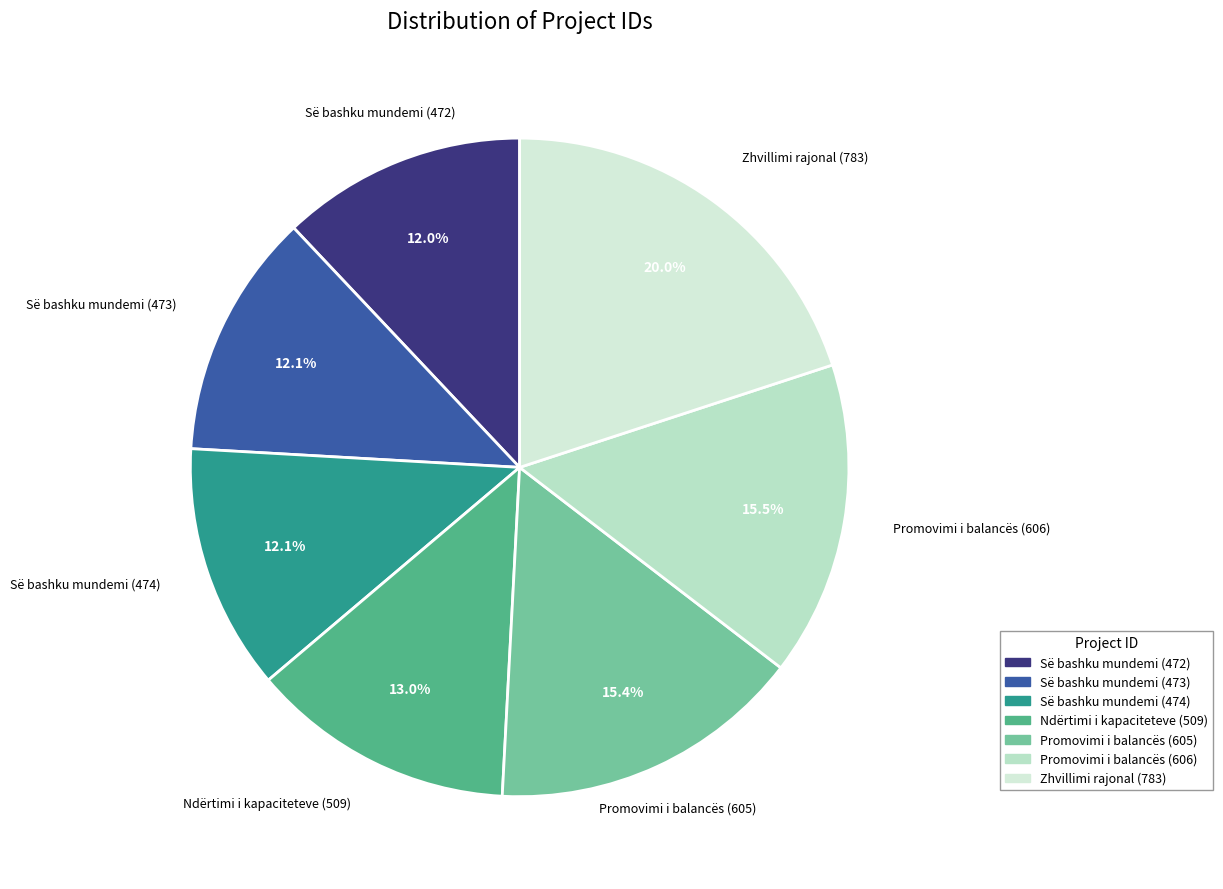

To the nearest percent, what portion does Së bashku mundemi (472) represent?

12%